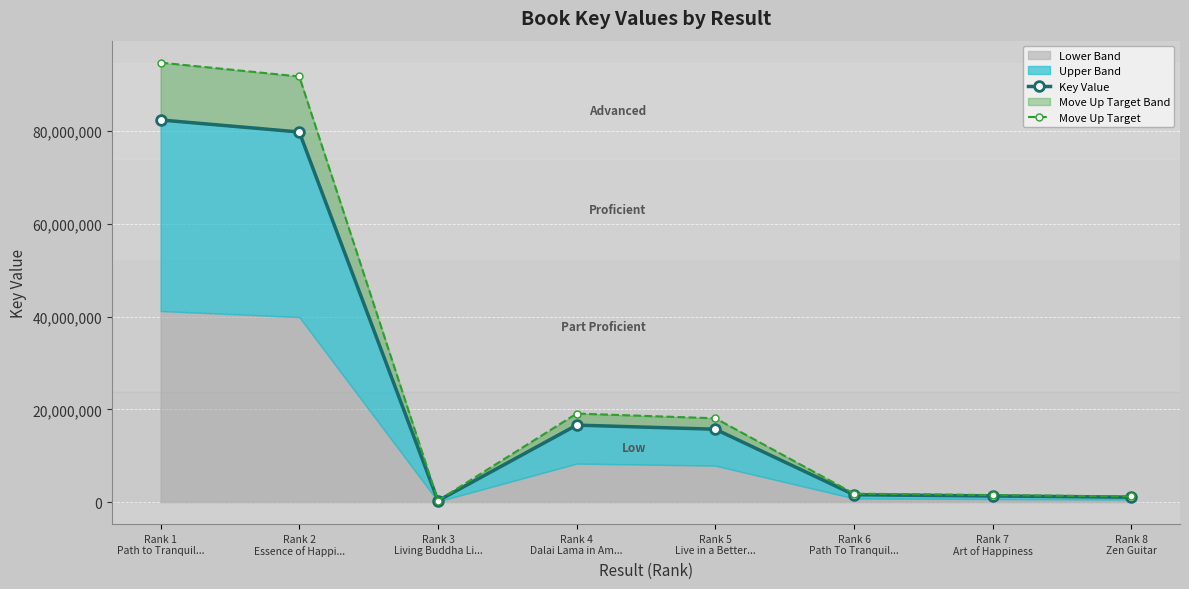

True or false: Move Up Target and Key Value cross at least once.

False